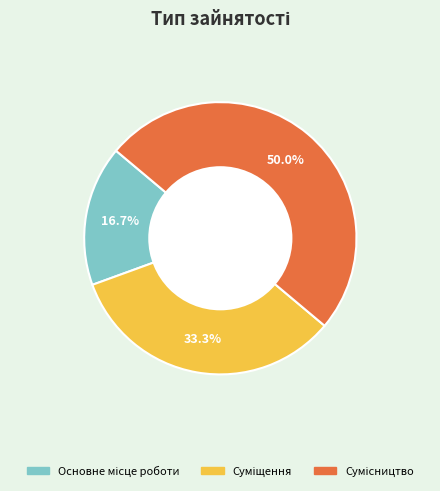

Is it true that Сумісництво is 50% of the pie?

True